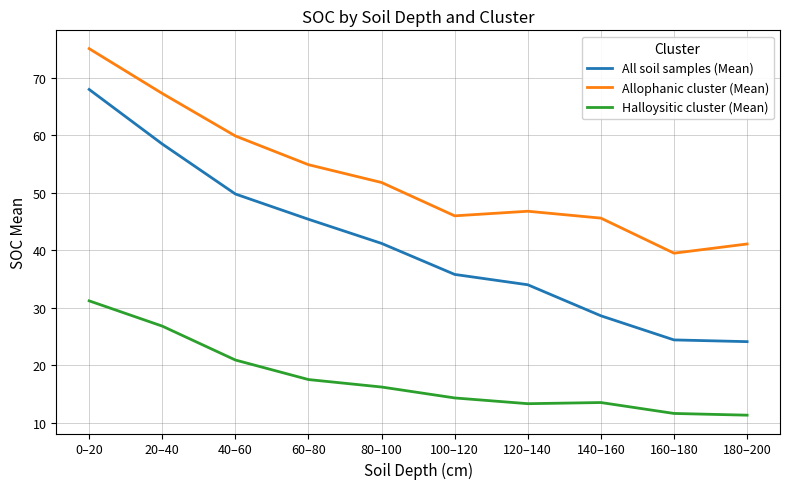

What position from the left is 180–200?

10